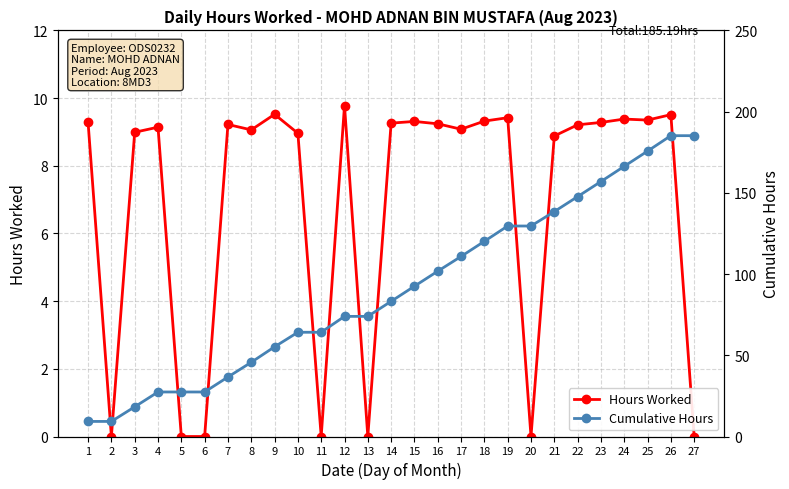

What is the difference between the maximum and minimum values in the Cumulative Hours series?

175.9